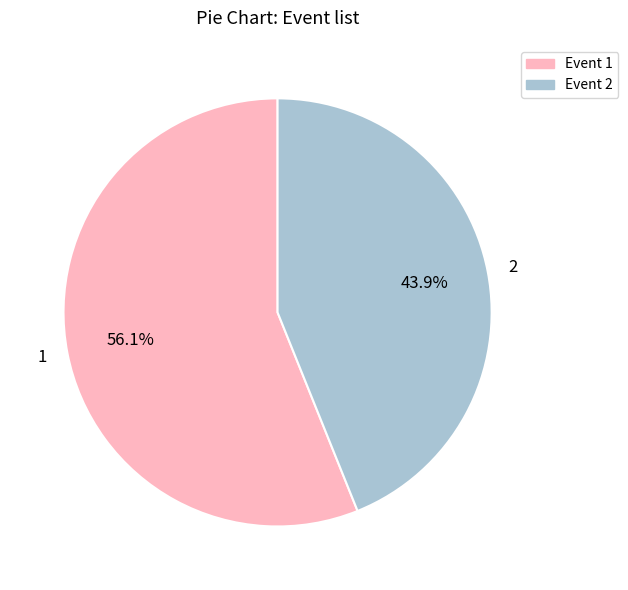

Is the sum of Event 1 and Event 2 greater than half?

Yes